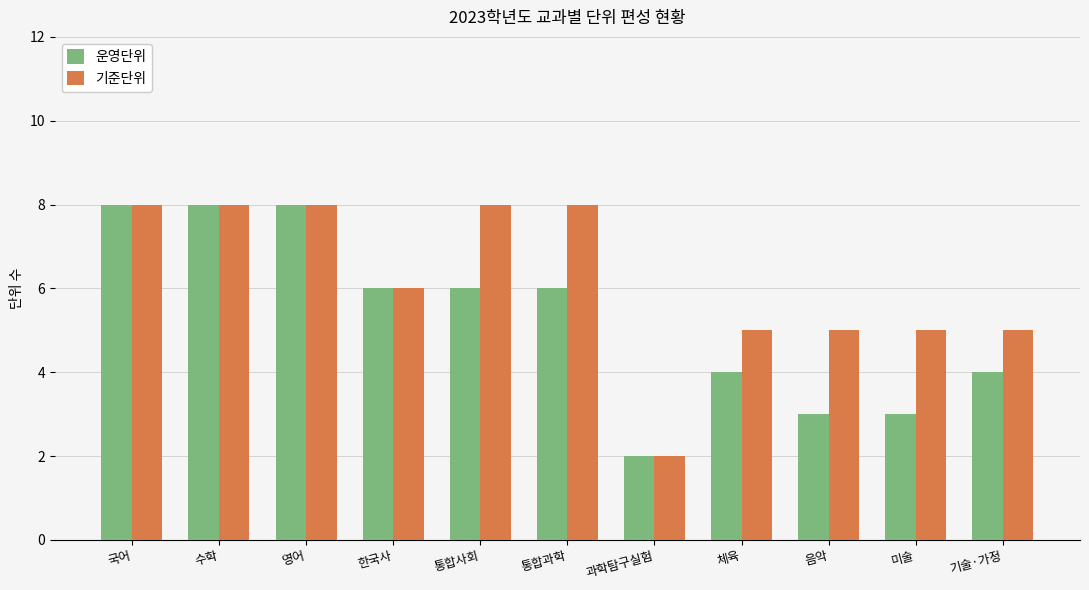

Which series has the largest total across all categories?

기준단위